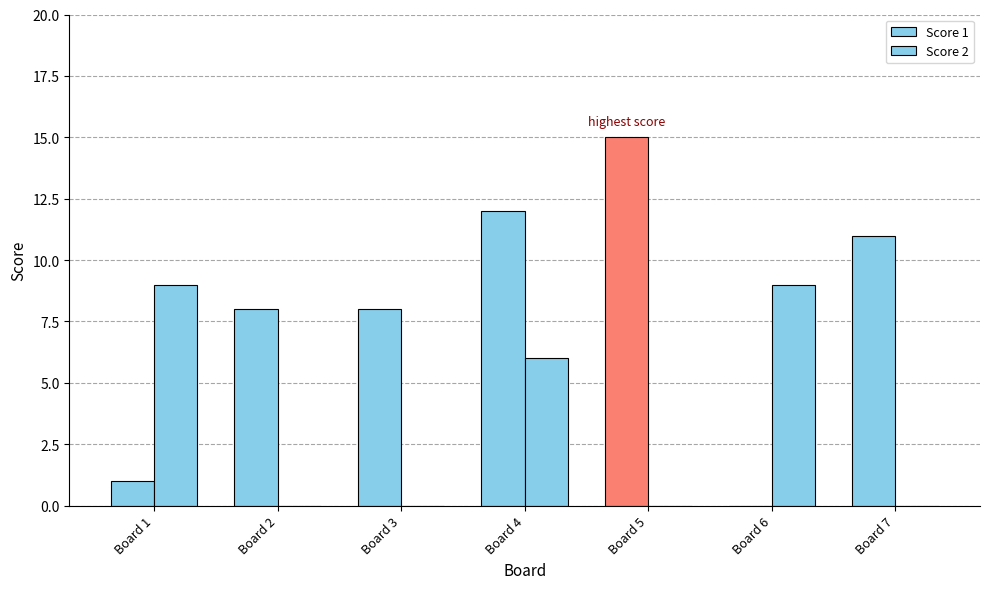

Rank the series by their average value, from lowest to highest.

Score 2, Score 1